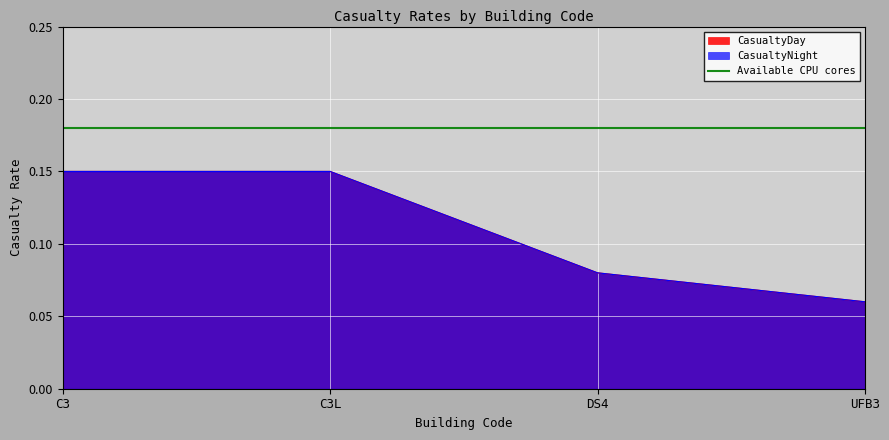

What is the label of the 1st point from the right?

UFB3